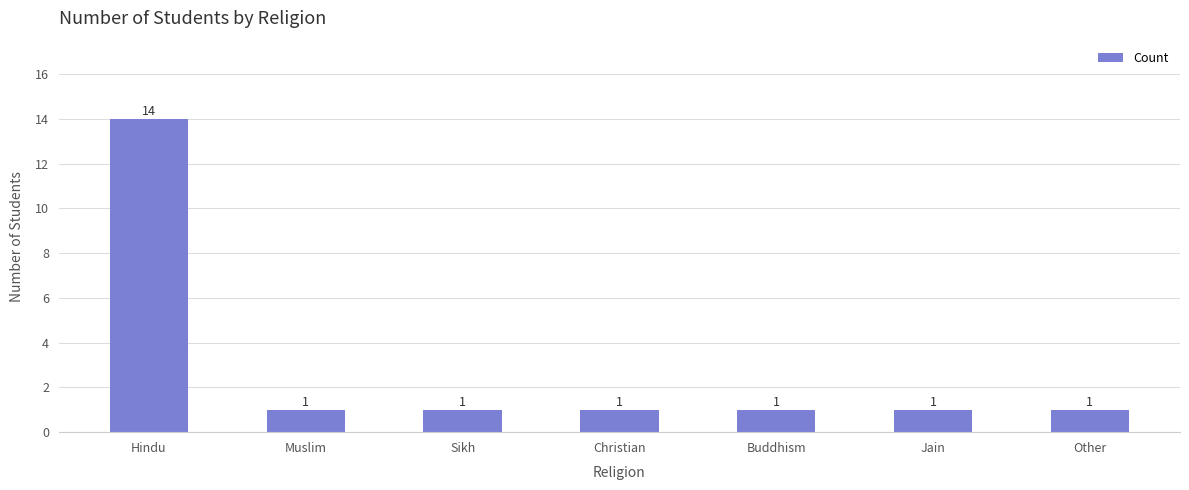

What is the sum of the values at Sikh and Hindu?

15